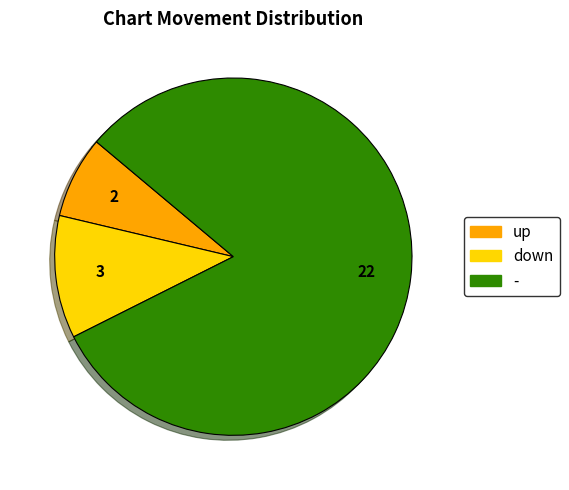

Which has a higher value, - or up?

-